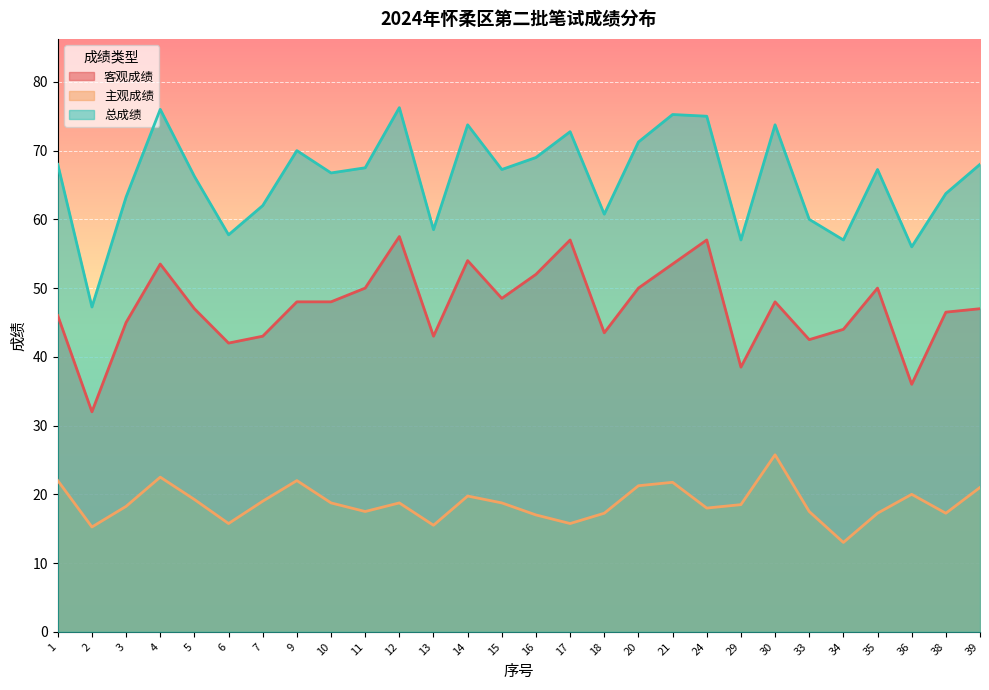

At which label is 客观成绩 closest to 44?

34